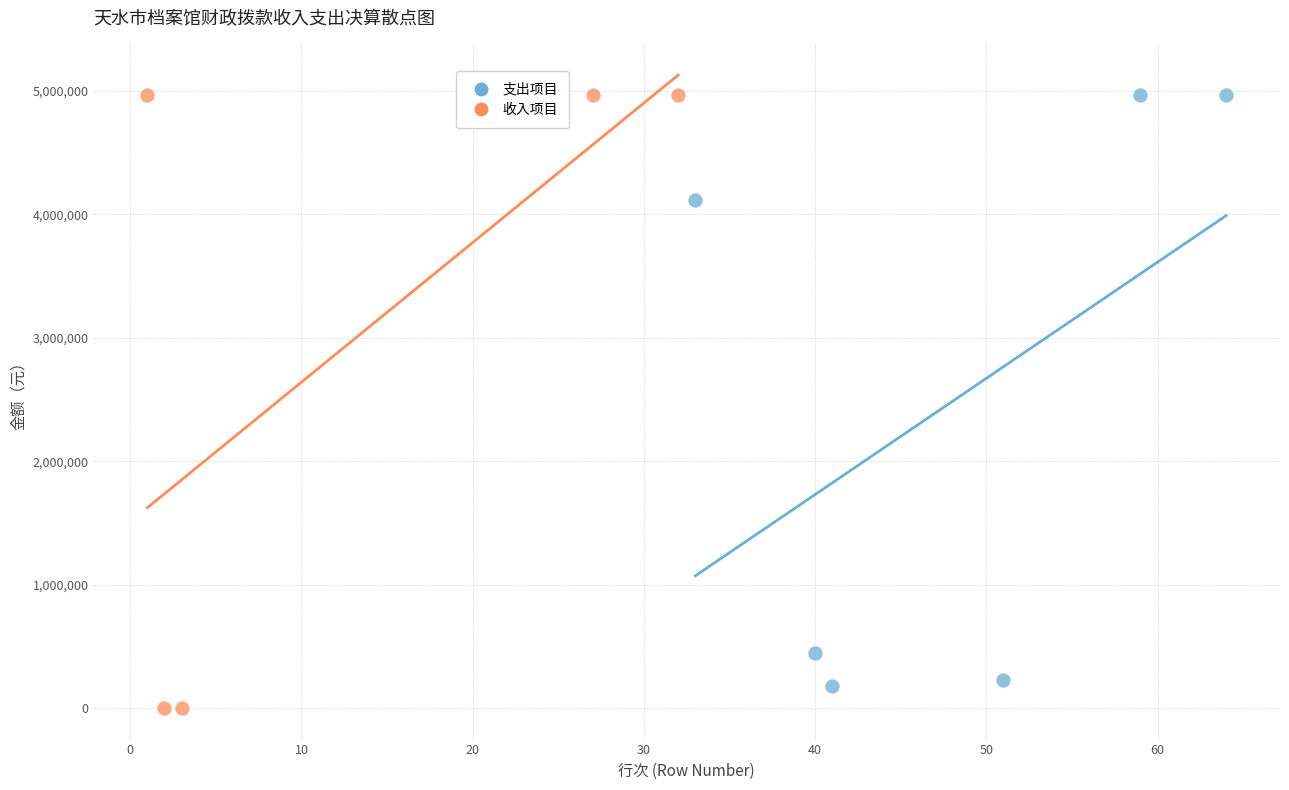

Which series has the largest Y range (max minus min)?

收入项目